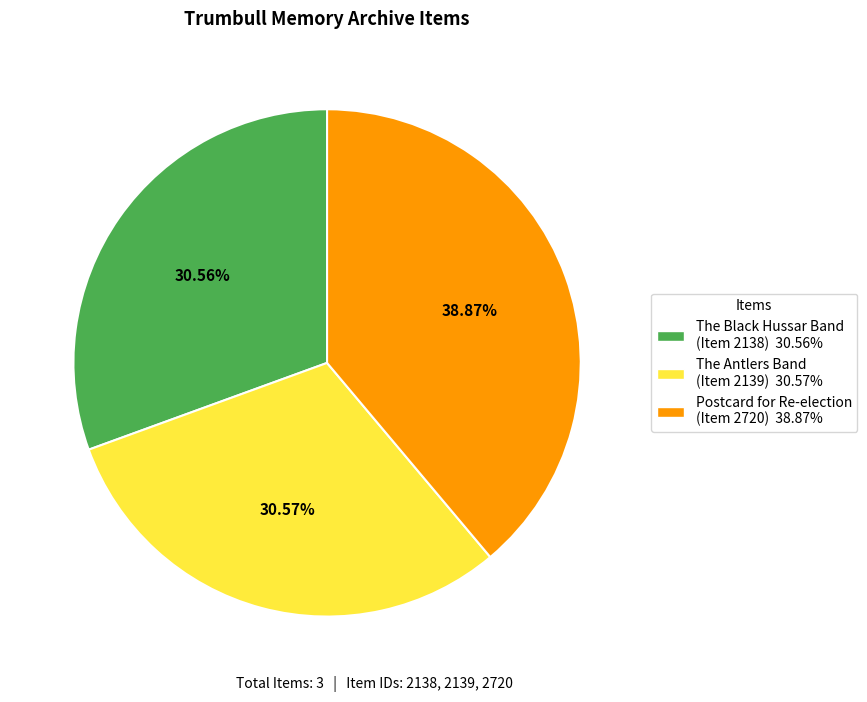

Which slice is the largest?

Postcard for Re-election (Item 2720)